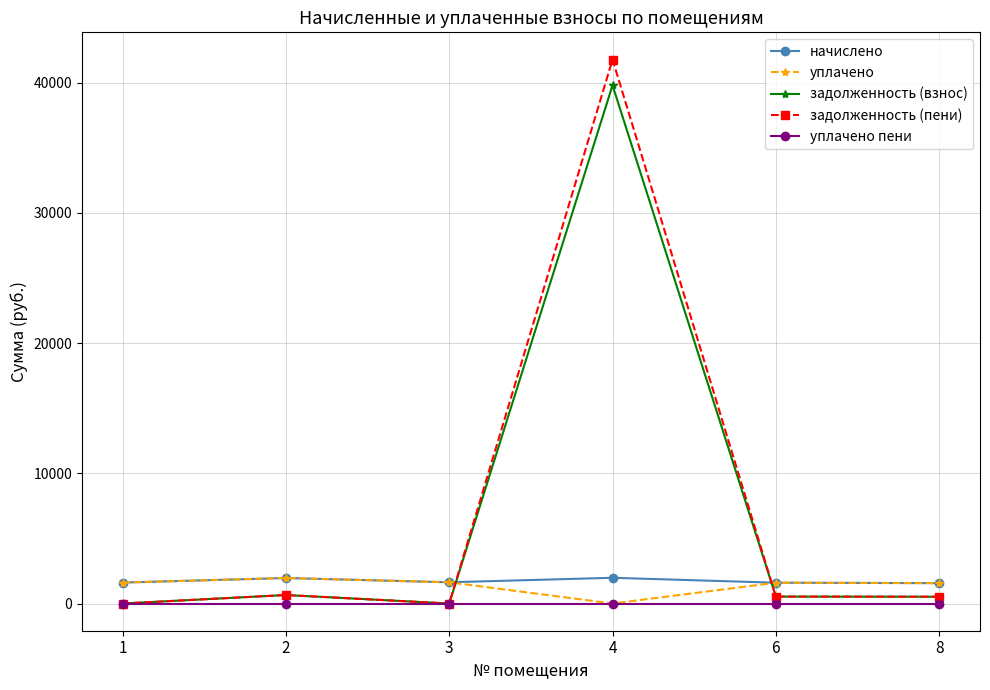

Which series has the largest range (max minus min)?

задолженность (пени)